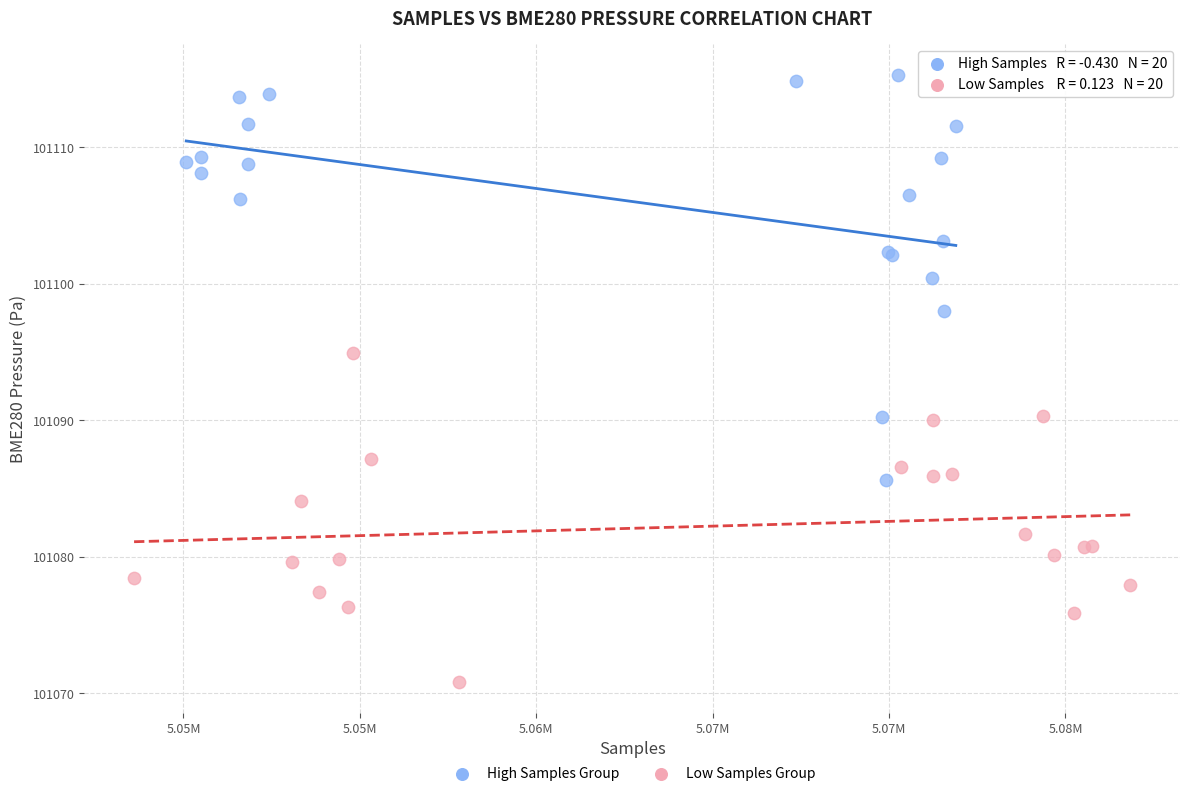

Which series reaches the maximum Y coordinate?

High Samples Group